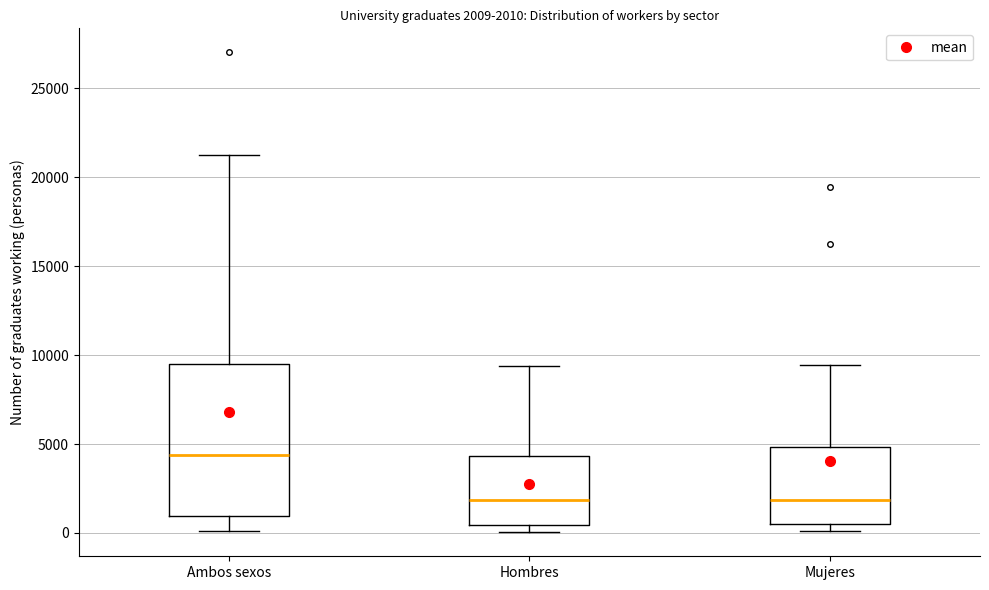

Which box's median line is the highest?

Ambos sexos